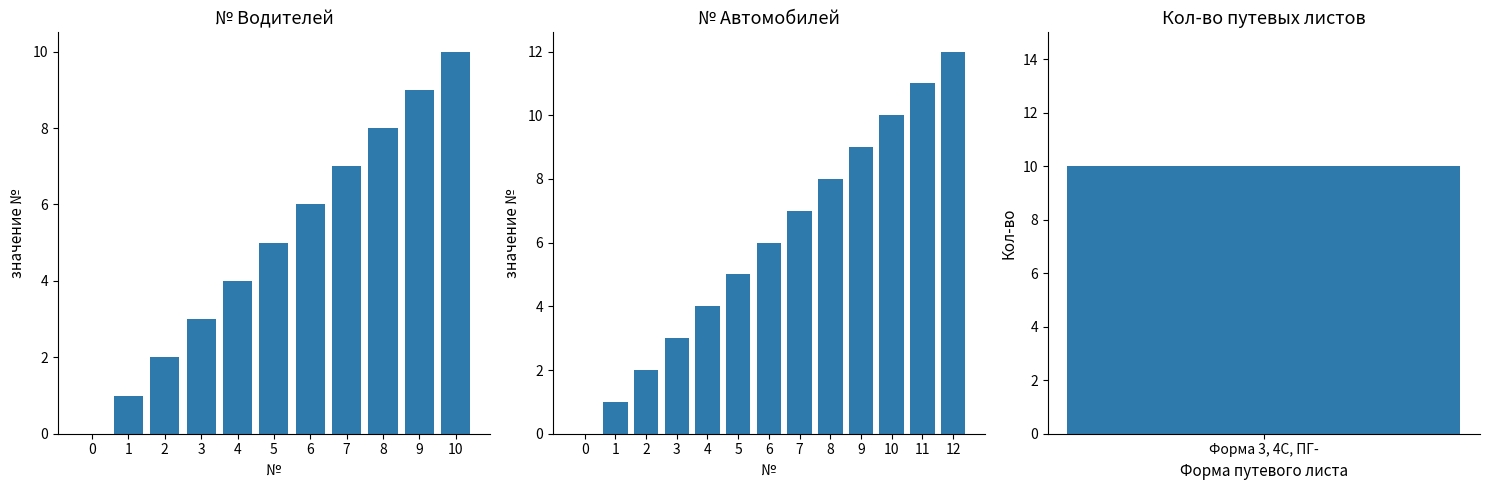

How many values are between 2 and 8?

7